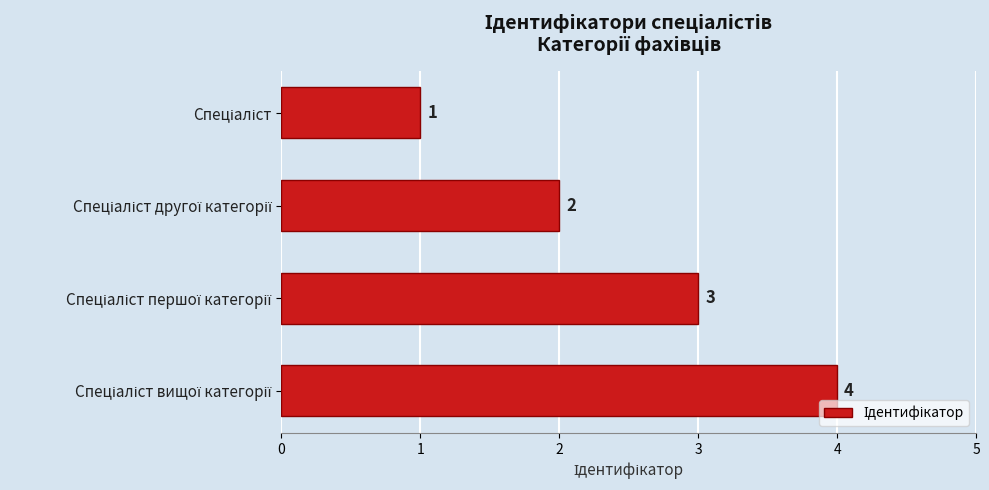

What is the value of the 2nd bar from the top?

2